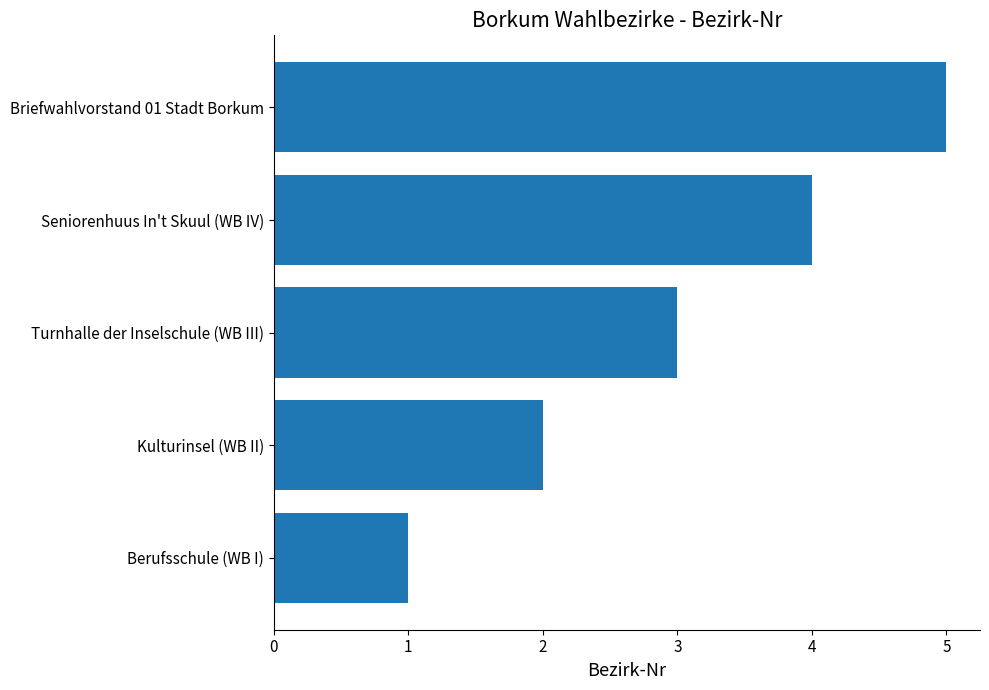

What is the difference between the maximum and minimum values?

4